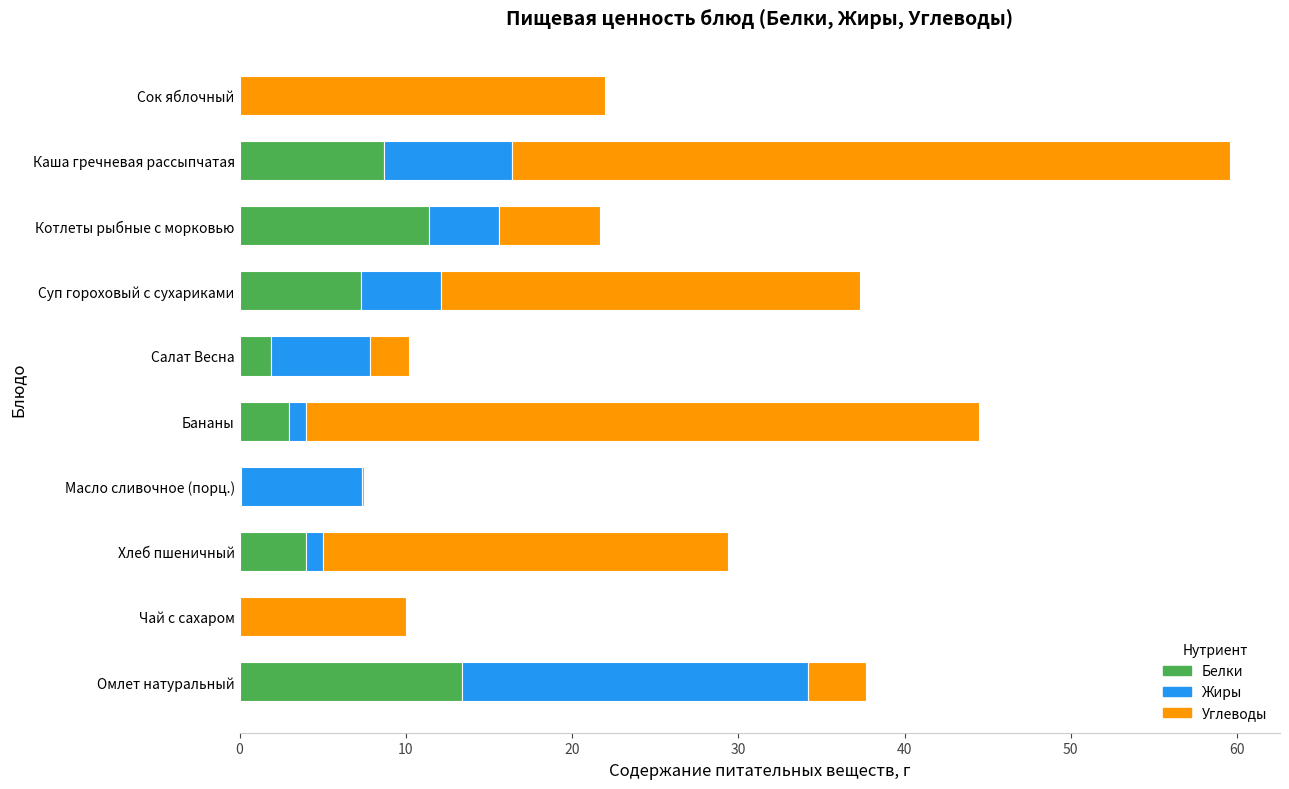

What is the sum of the Белки values at Суп гороховый с сухариками and Чай с сахаром?

7.3